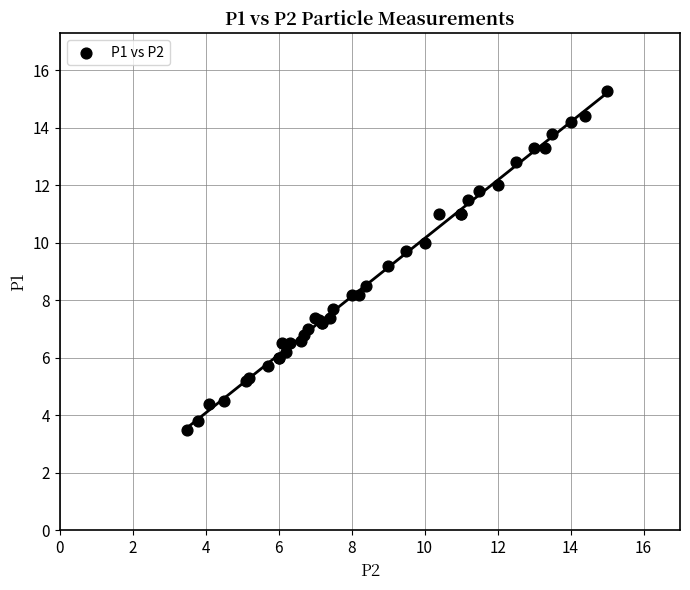

What Y value in the scatter plot is closest to 9?

9.2